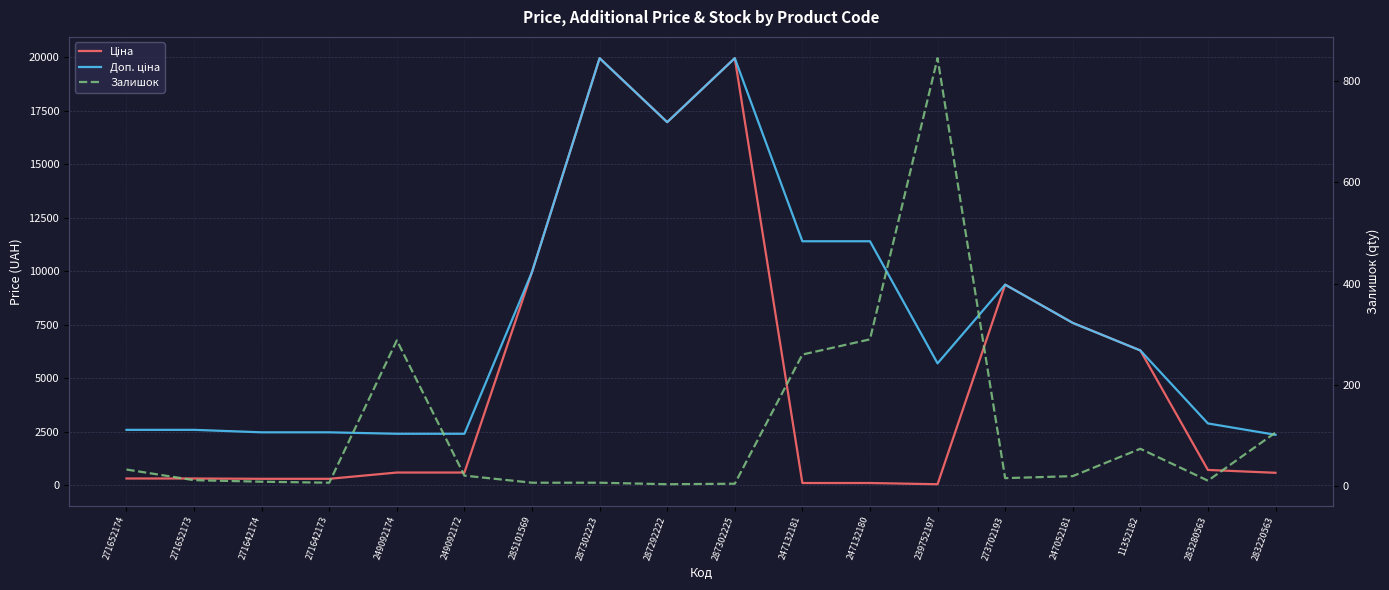

Which label corresponds to the largest value in the chart?

287302223